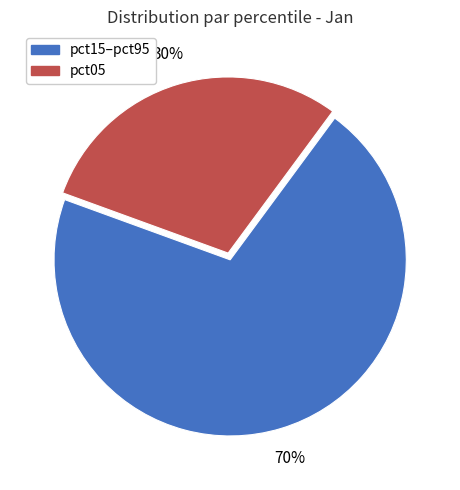

To the nearest percent, what percentage of the pie is pct05?

30%